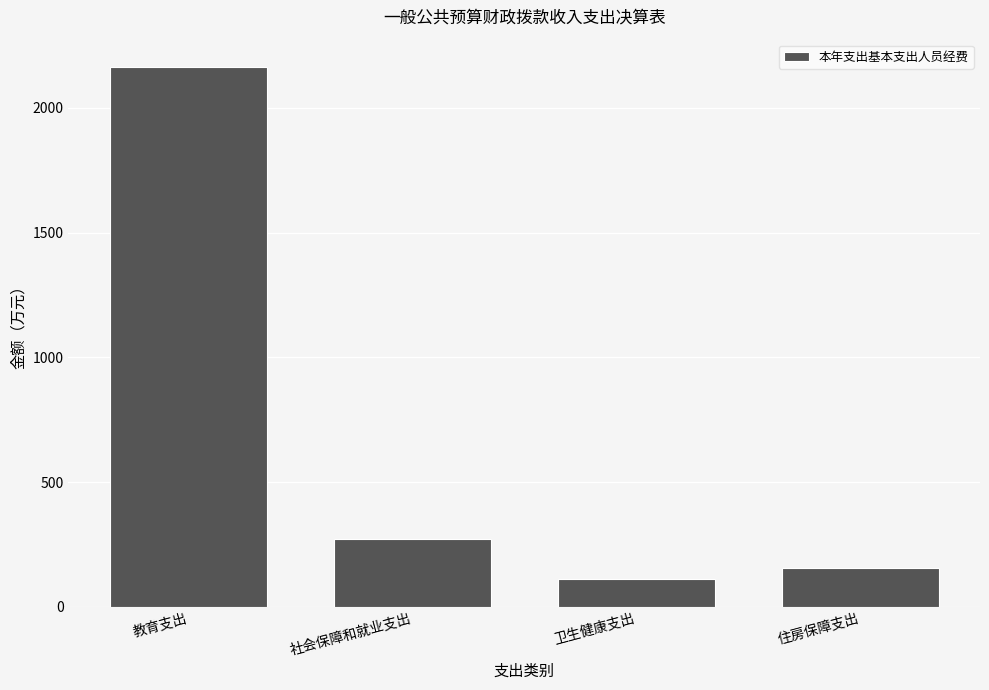

What is the average value?

676.1